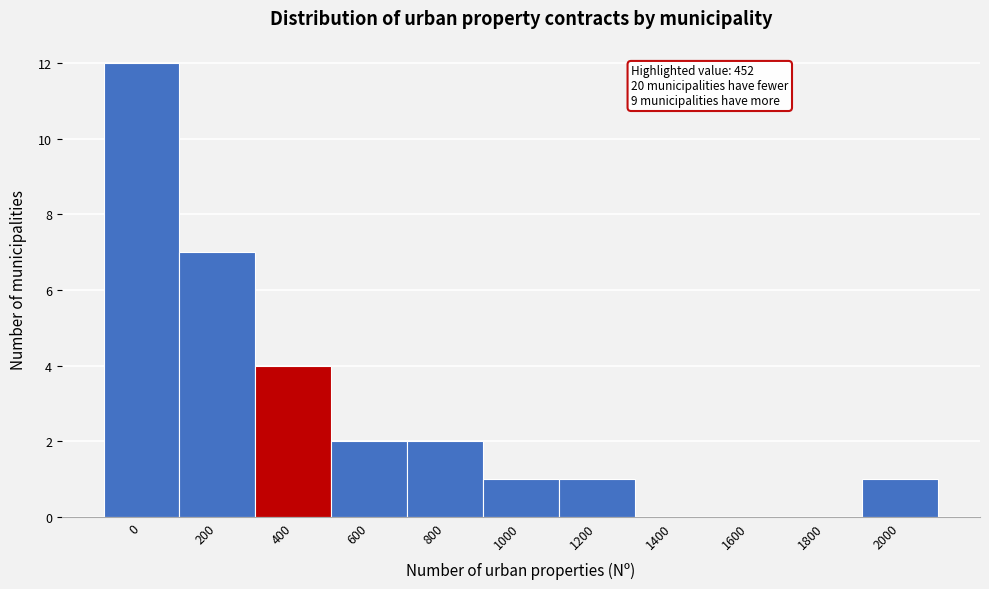

Reading left to right, transcribe all the data shown in this chart.

0=12	200=7	400=4	600=2	800=2	1000=1	1200=1	1400=0	1600=0	1800=0	2000=1